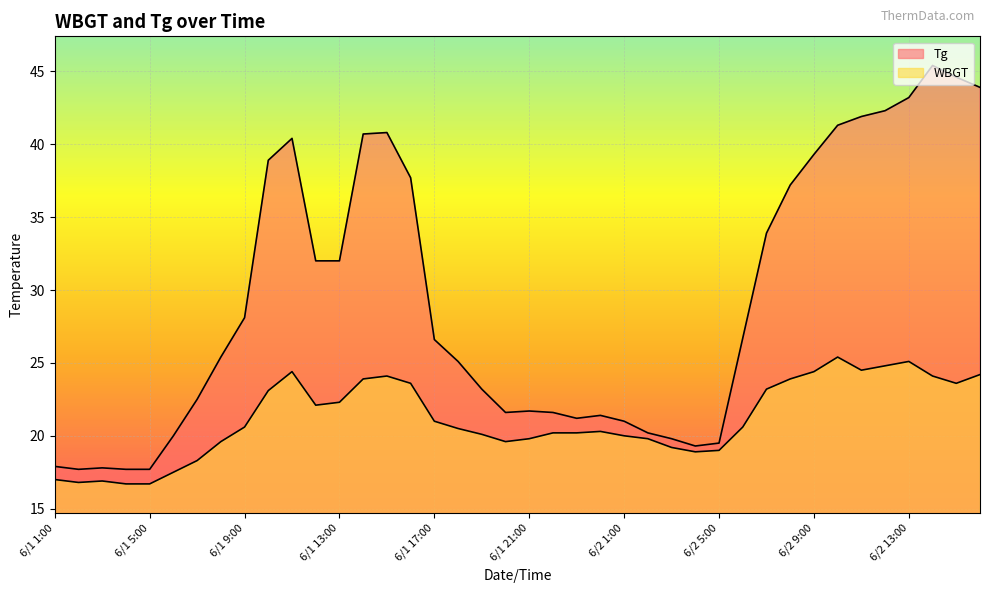

How many interior local peaks does the WBGT series have?

6